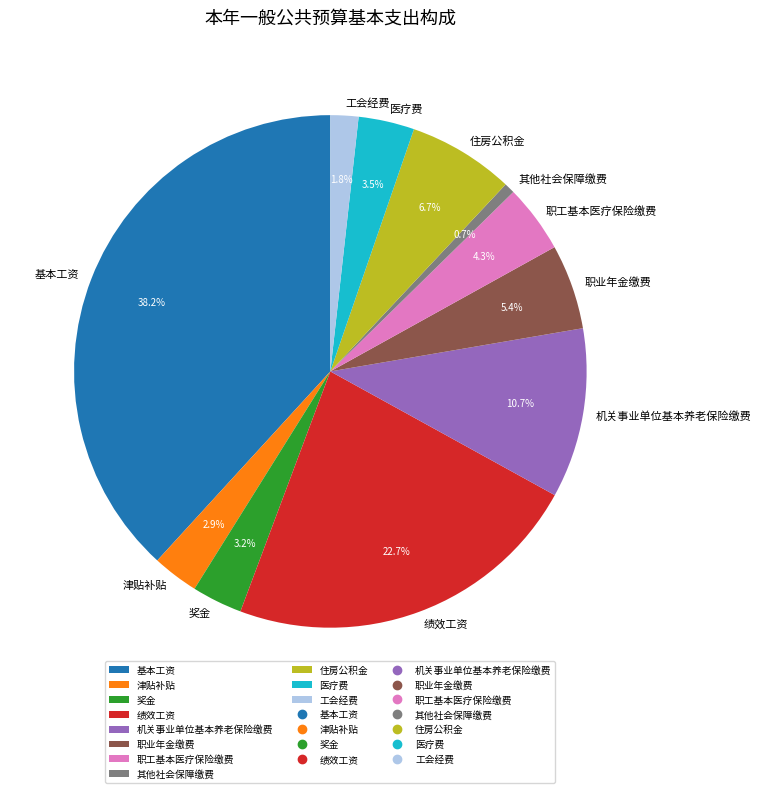

Which category has the biggest portion of the pie?

基本工资